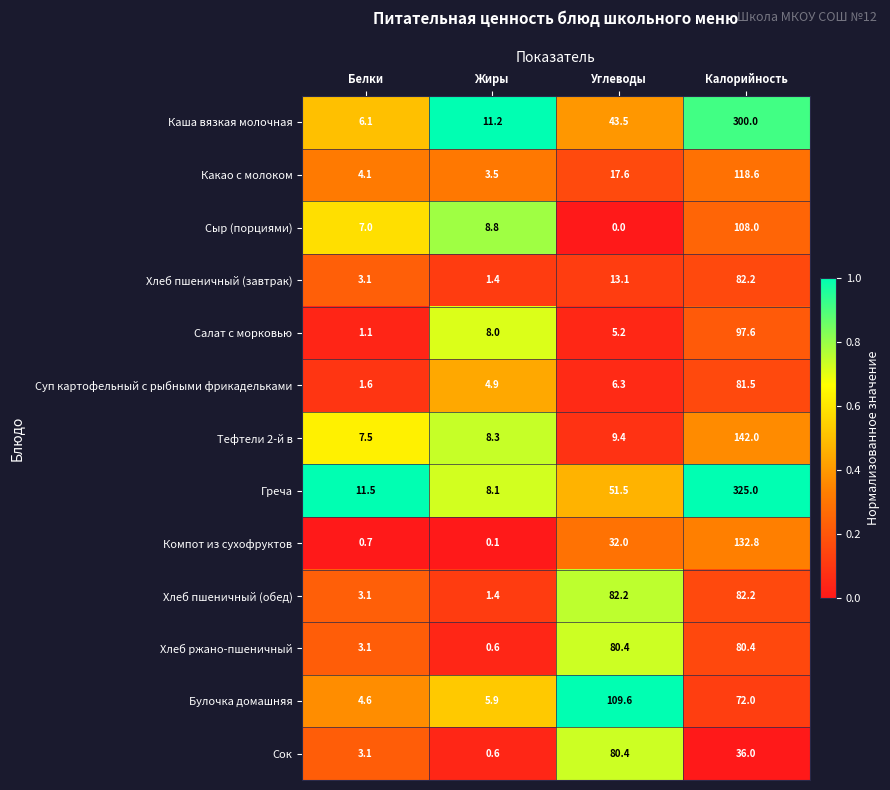

Where is Тефтели 2-й в nearest to the value 74?

Углеводы